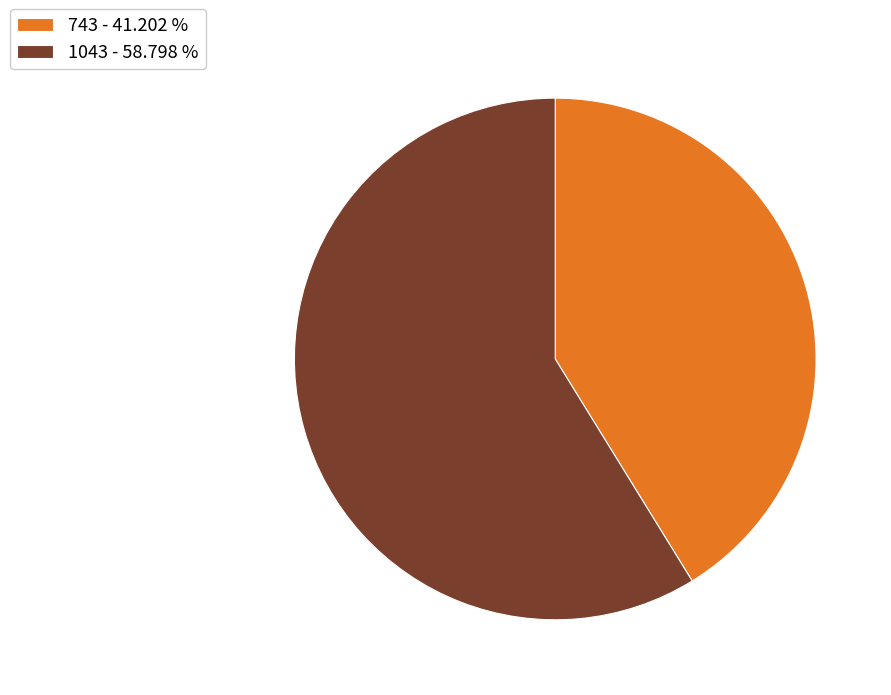

Which category has the smallest portion of the pie?

743